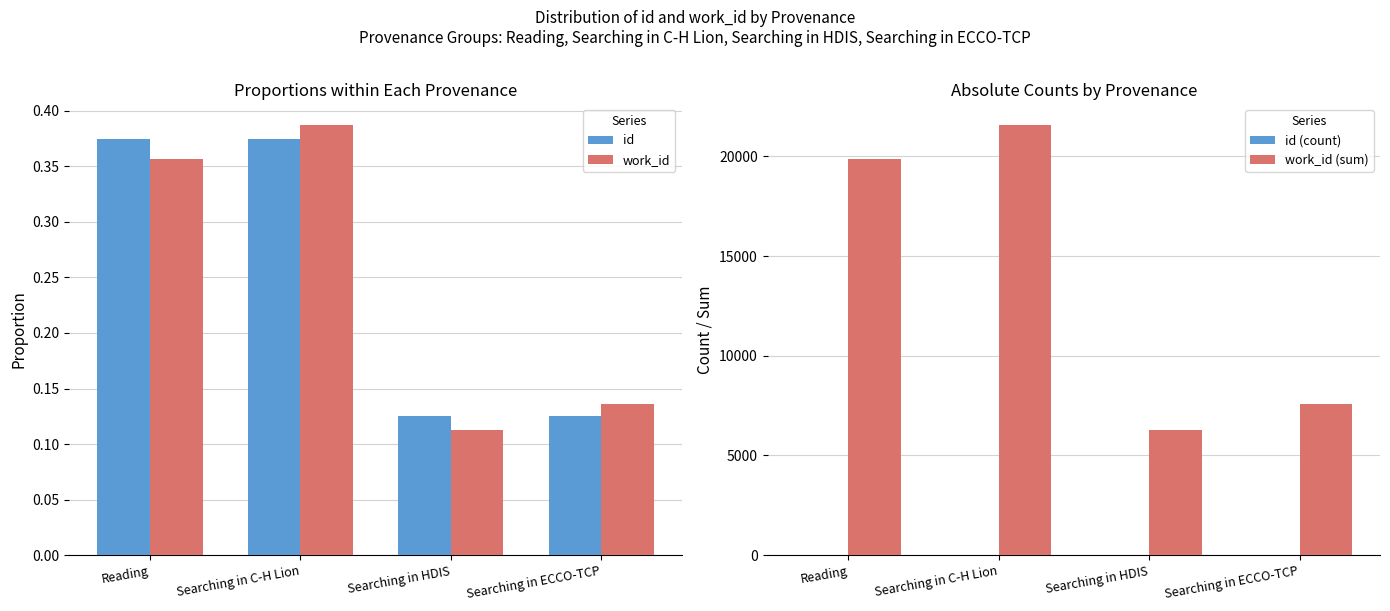

At which category is the sum across all series the highest?

Searching in C-H Lion